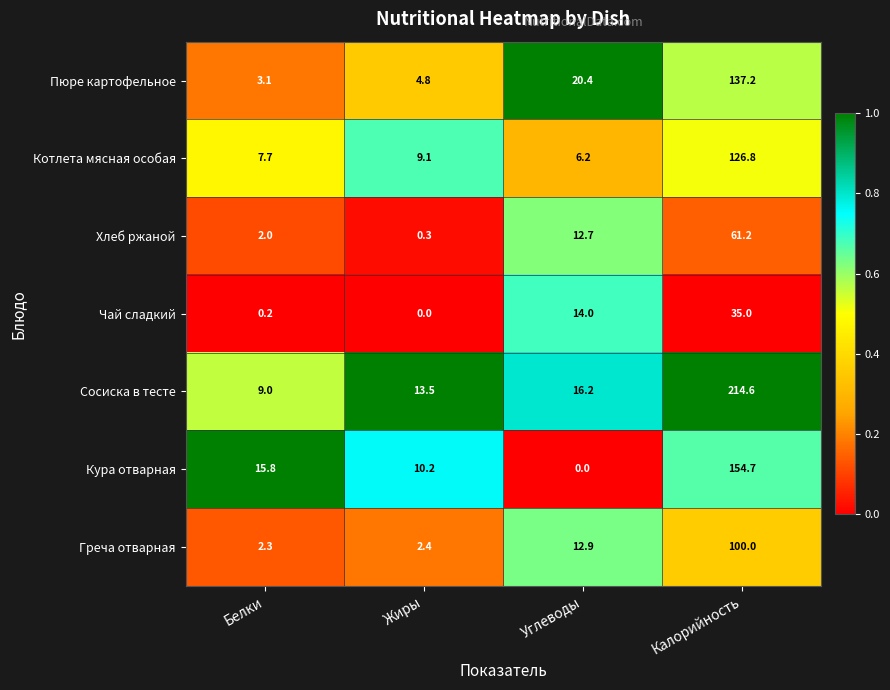

The value of Котлета мясная особая at Калорийность is 126.8. True or false?

True